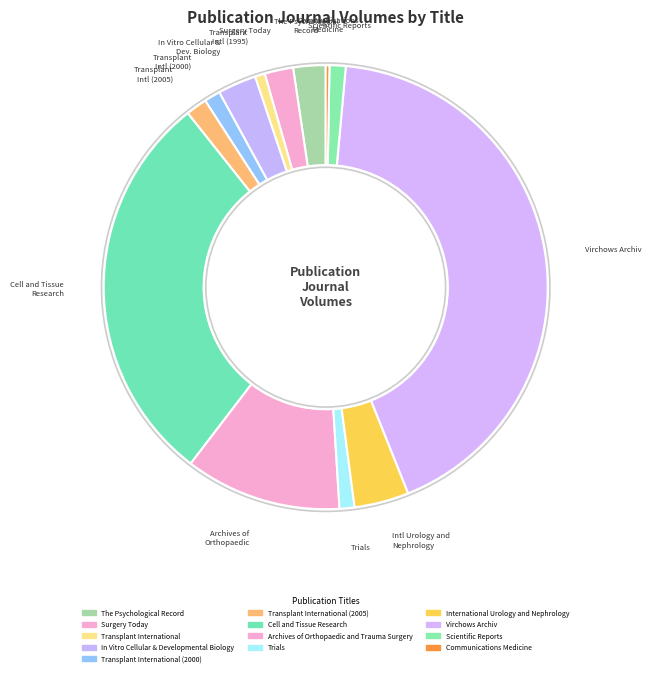

To the nearest percent, what is the difference between the largest and smallest slice percentages?

42%